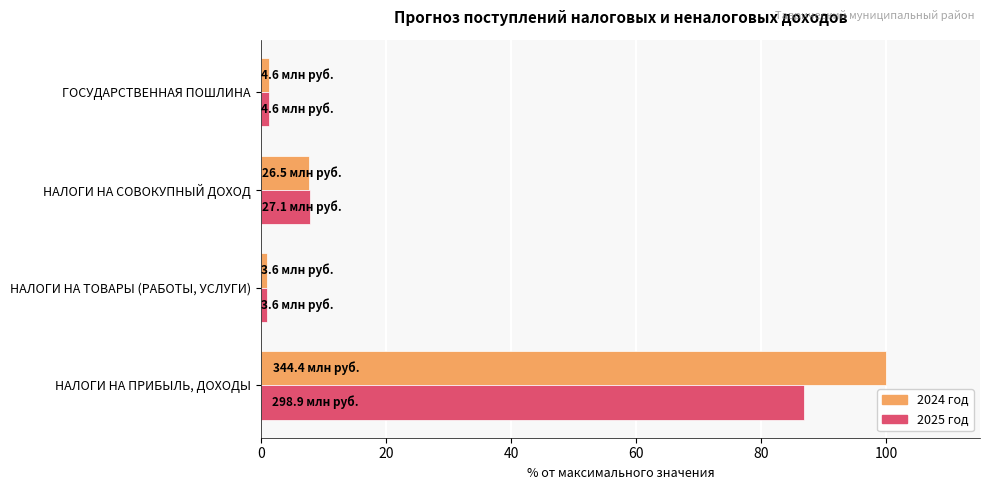

At how many categories does at least one series exceed 28?

1